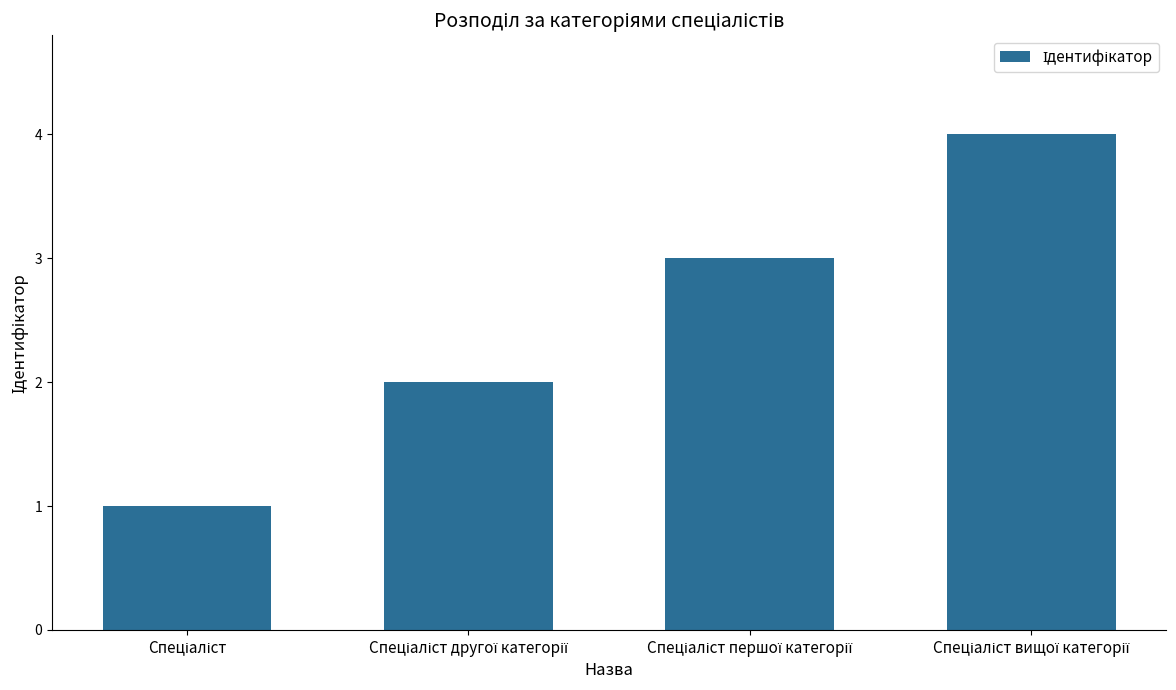

What is the sum of all values?

10